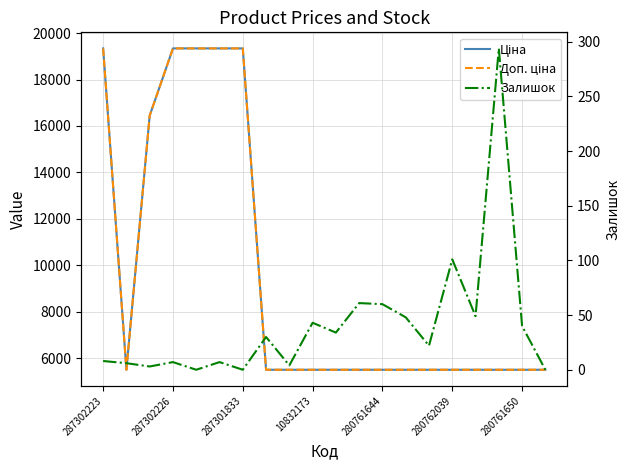

At which category is the sum across all series the highest?

287302223